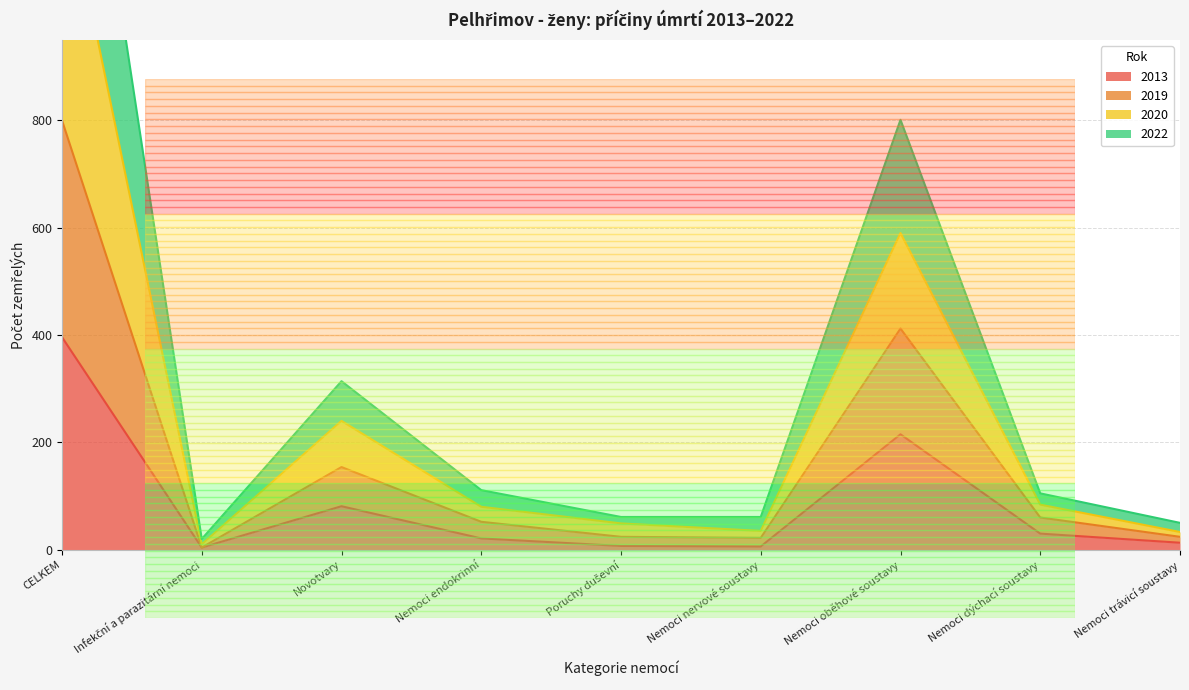

At which category is the sum across all series the highest?

CELKEM